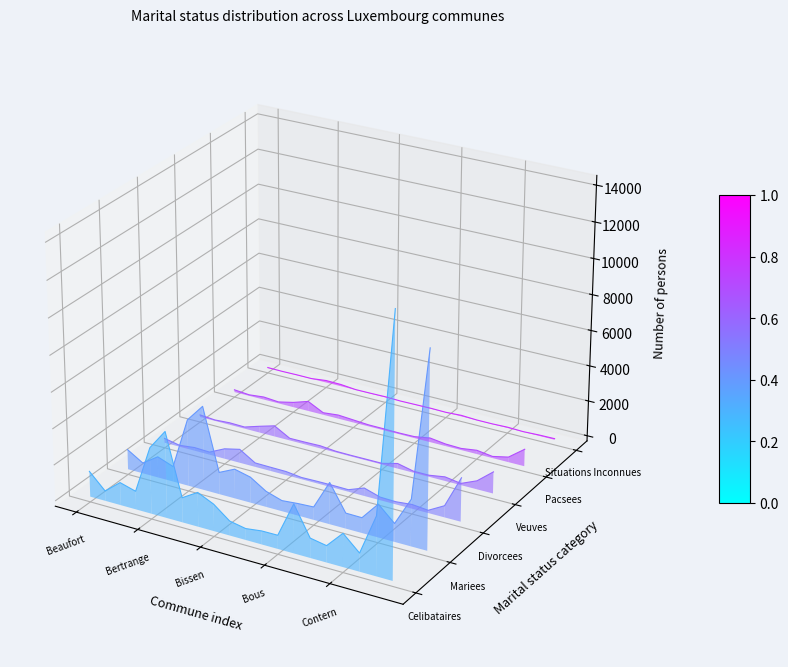

True or false: PERSONNES_PACSEES and PERSONNES_SITUATIONS_INCONNUES intersect in this chart.

False